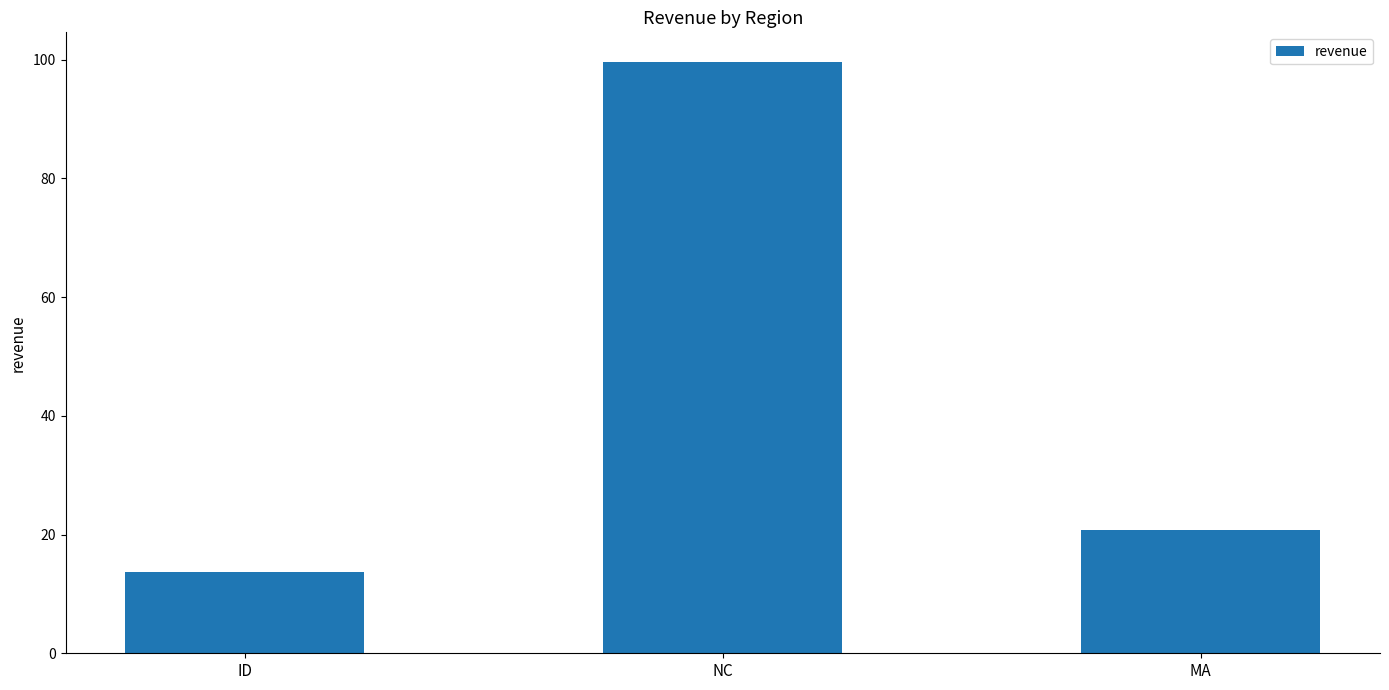

What is the average value?

44.7